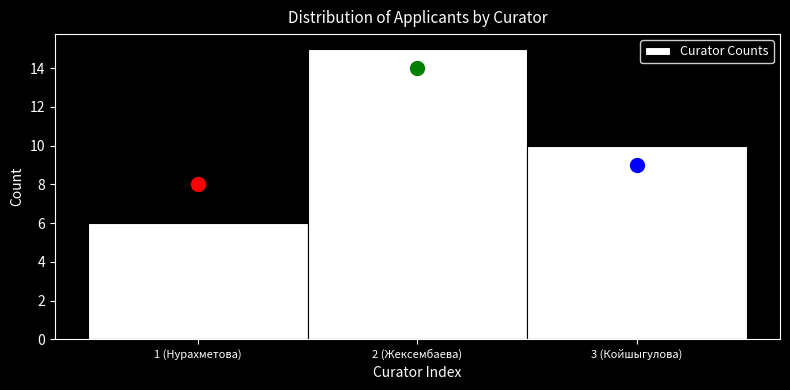

Reading left to right, what are all the values shown in this chart?

1 (Нурахметова)=6	2 (Жексембаева)=15	3 (Койшыгулова)=10